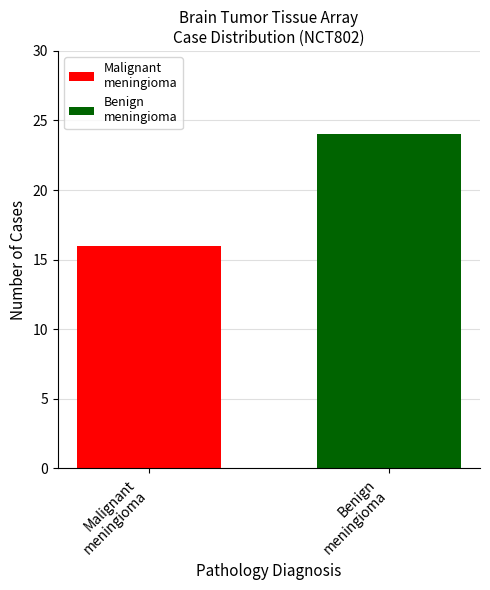

What is the smallest value displayed?

16